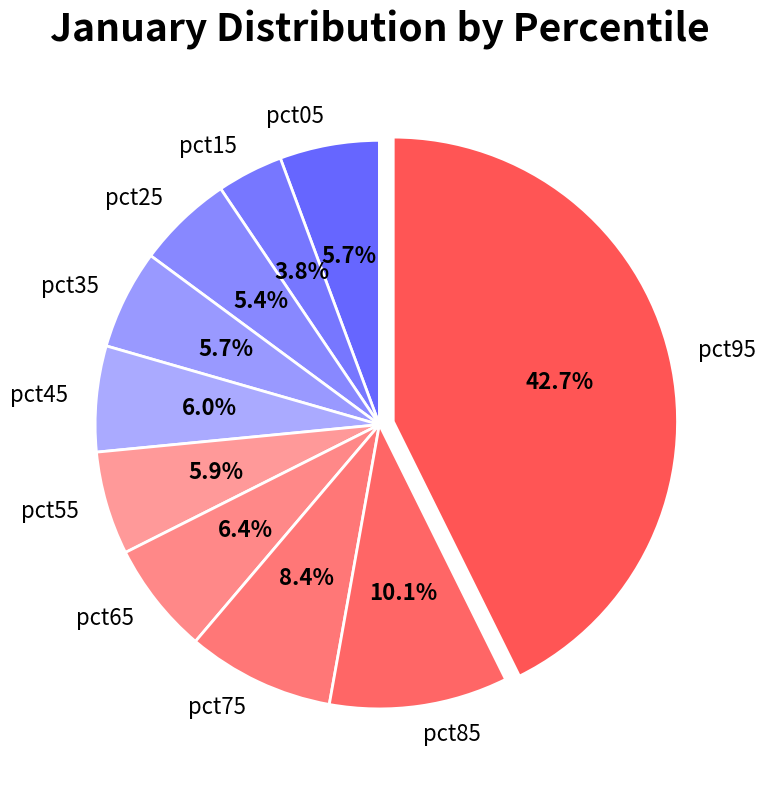

Is it true that pct85 is 10% of the pie?

True